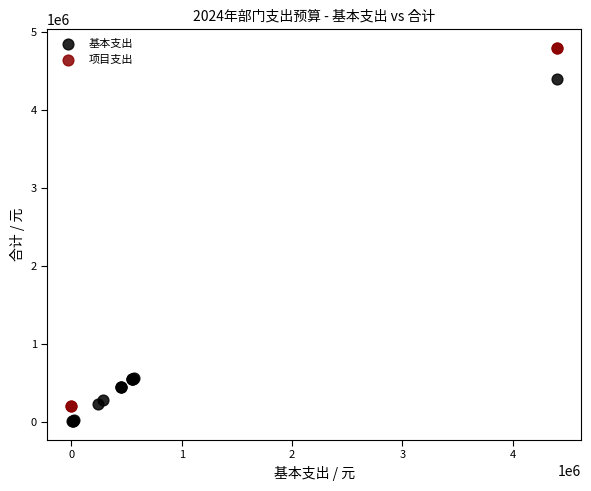

Which series reaches the maximum Y coordinate?

项目支出